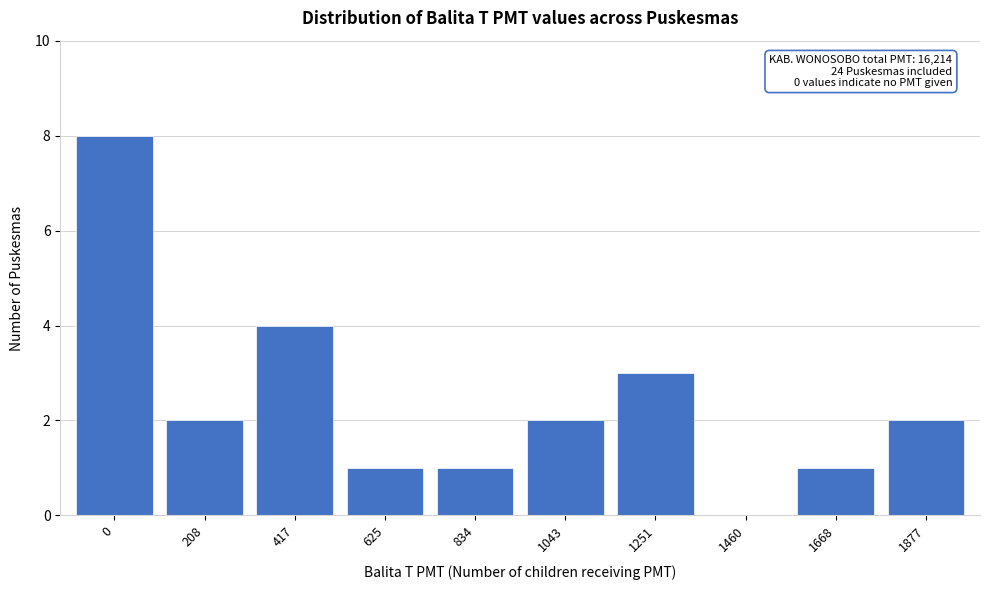

Reading left to right, list all the values displayed in this chart.

0=8	208=2	417=4	625=1	834=1	1043=2	1251=3	1460=0	1668=1	1877=2